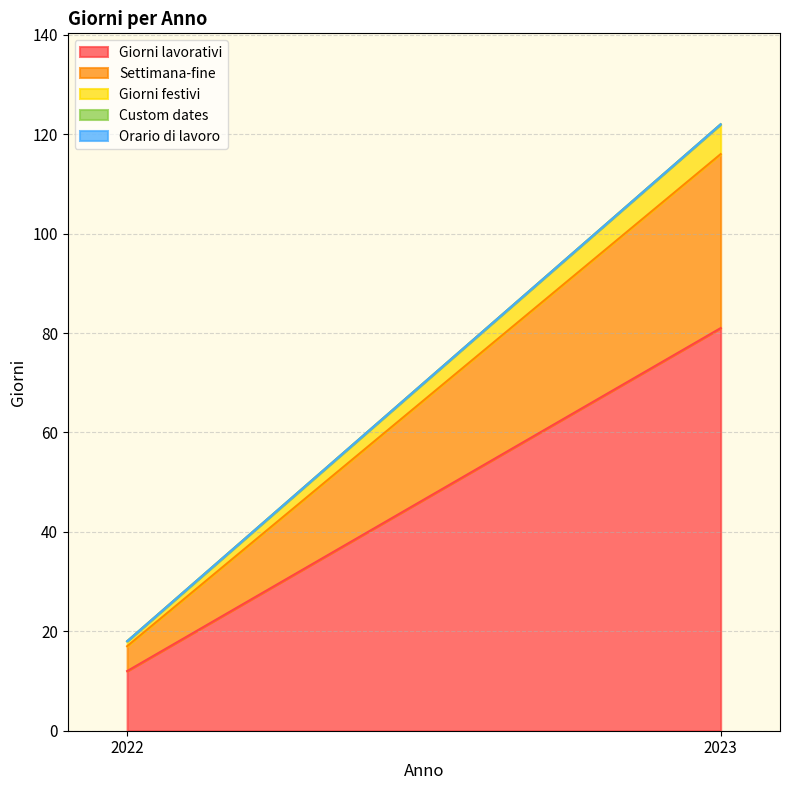

Which category has the lowest value across all series?

2022